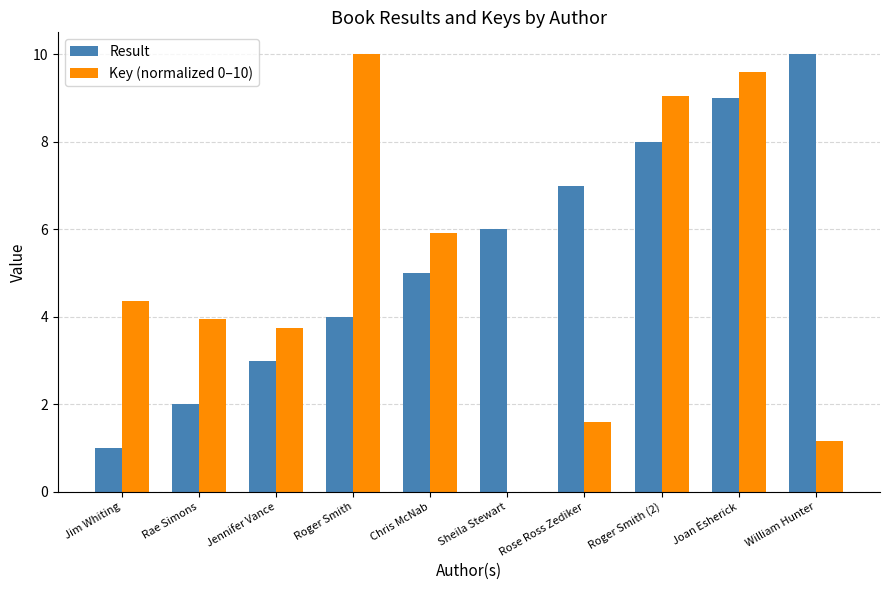

Is it true that Result equals 1.7 at Jim Whiting?

False